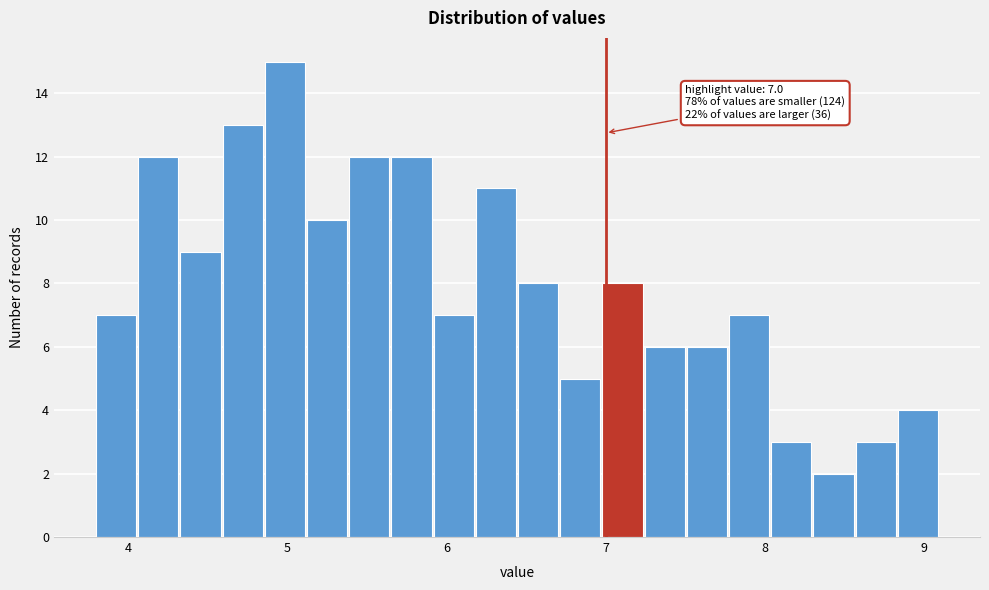

Around what value on the x-axis is the tallest bar? Give the approximate position of its centre, as read against the axis.

5.0